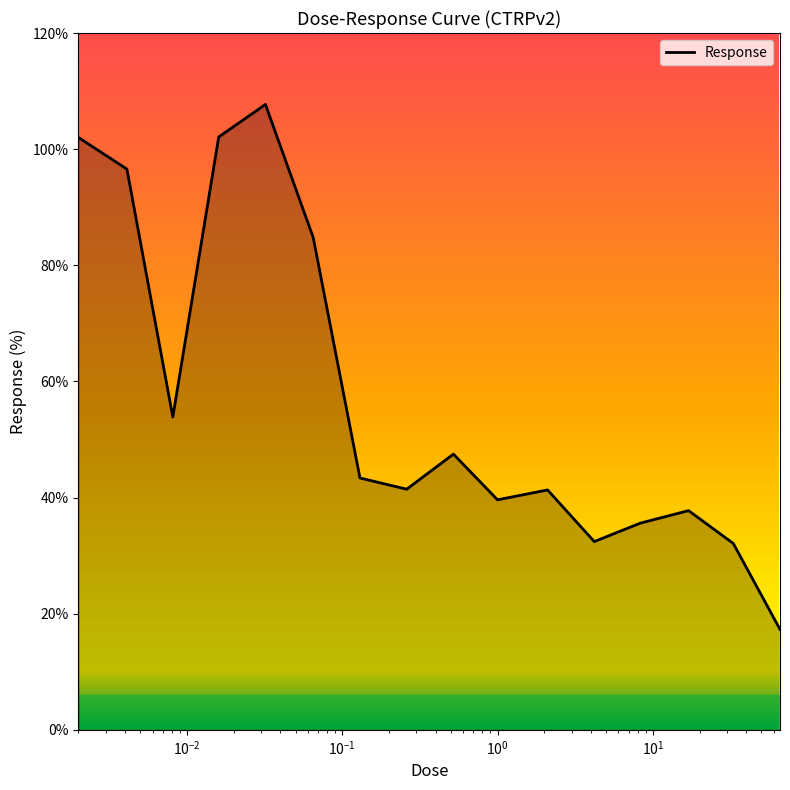

What is the greatest value displayed?

107.7